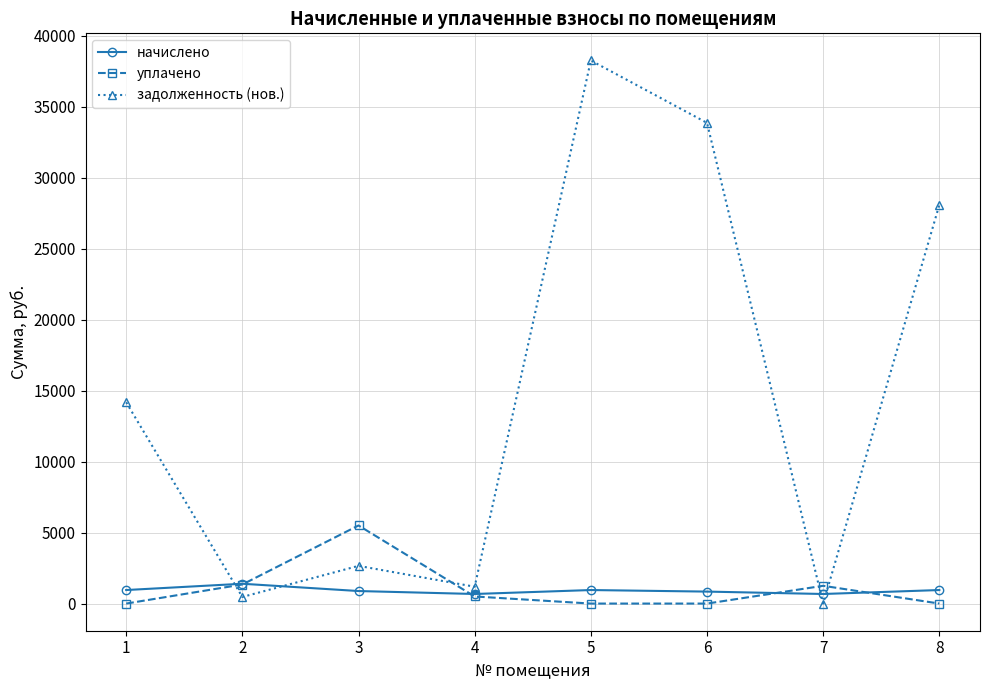

What is the difference between the maximum and second lowest values in the уплачено series?

5500.0